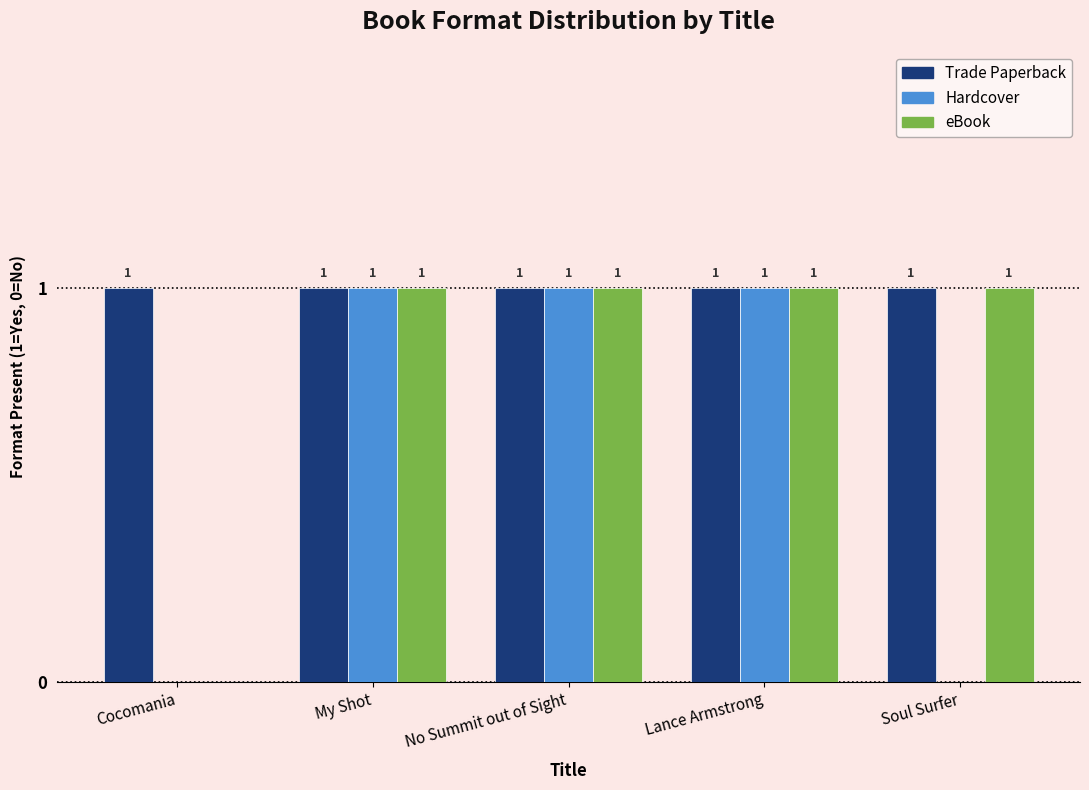

At which label is eBook closest to 0?

Cocomania